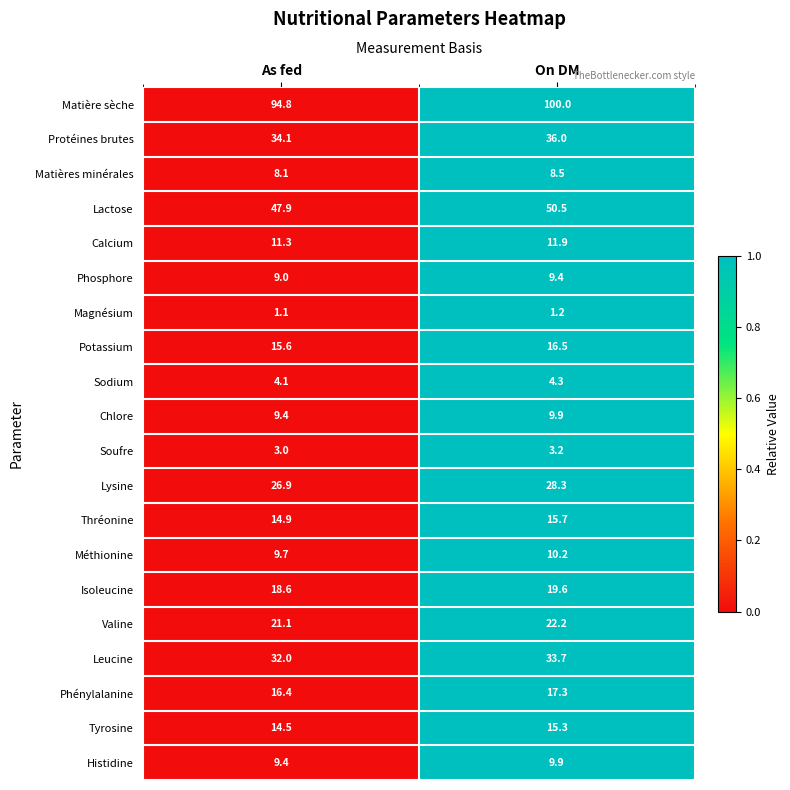

Rank the categories by Chlore value from highest to lowest.

On DM, As fed